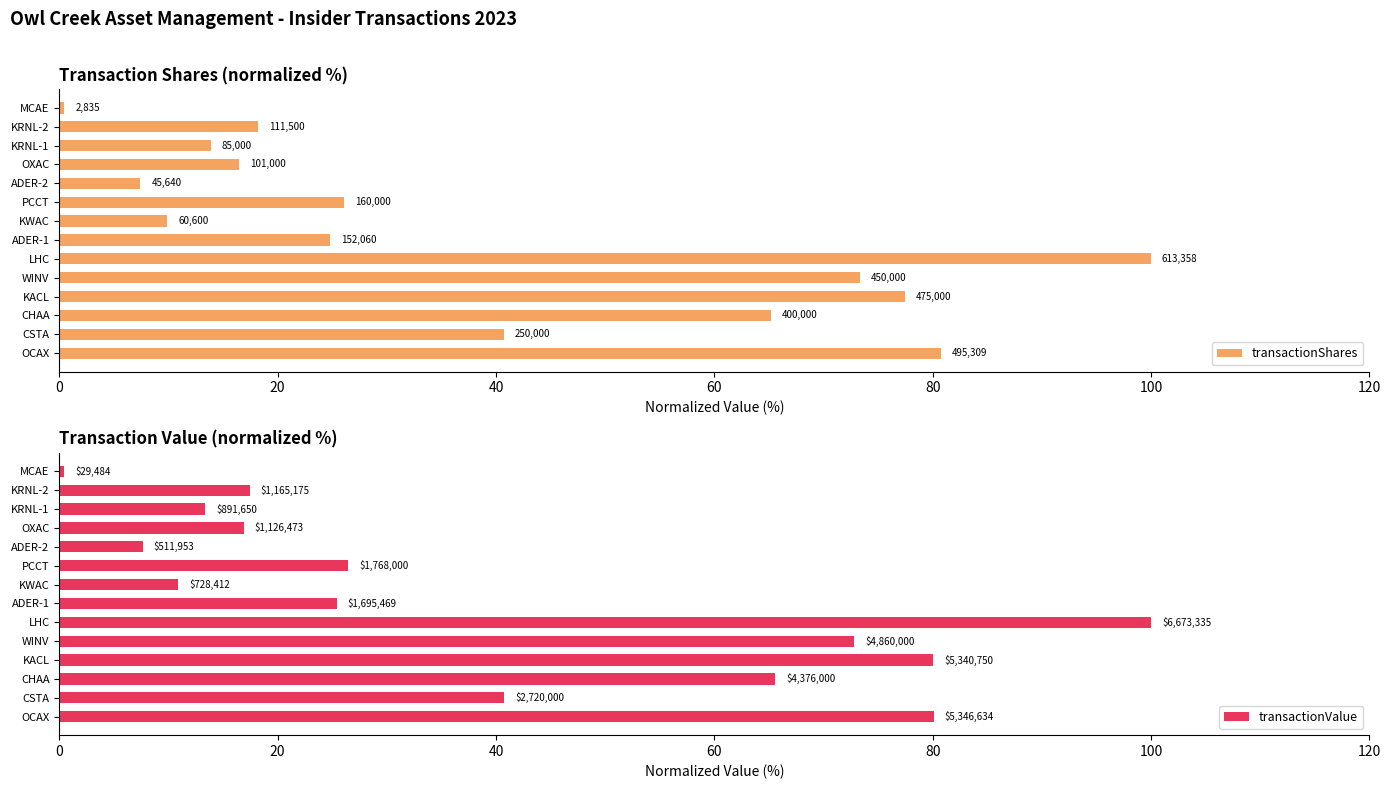

Are the bars horizontal?

Yes